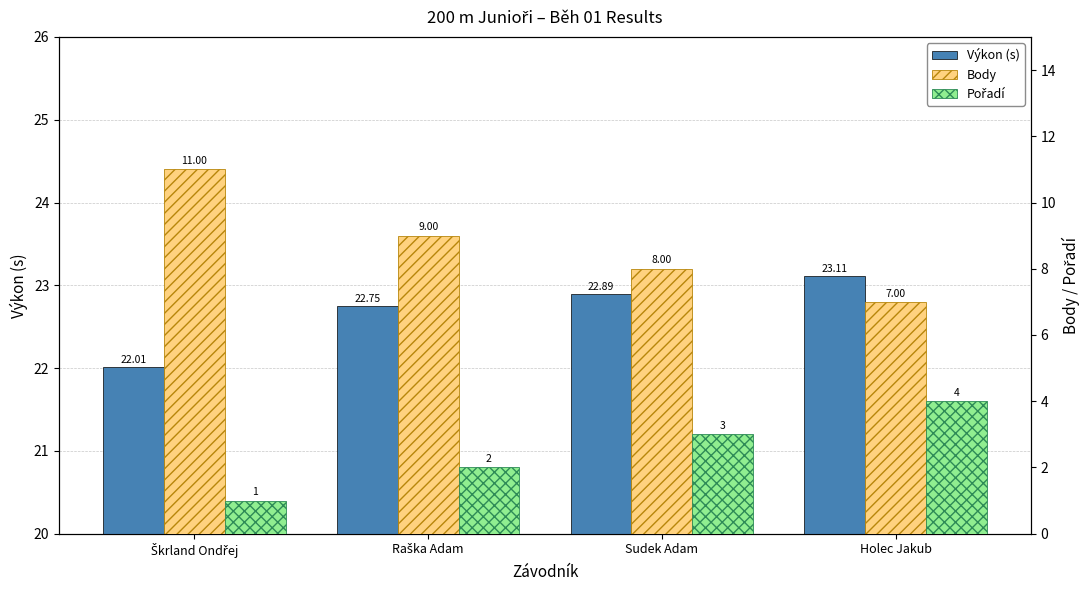

Does the chart contain any negative values?

No